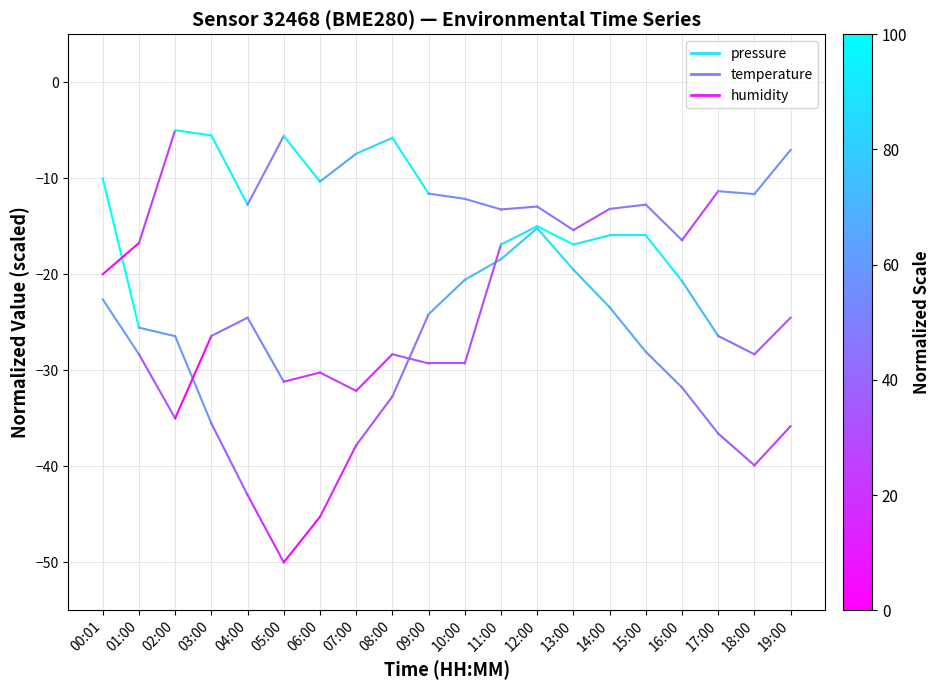

Reading left to right, list all the values displayed in this chart.

pressure: -10.0	-25.6
temperature: -22.6	-28.3
humidity: -20.0	-16.7